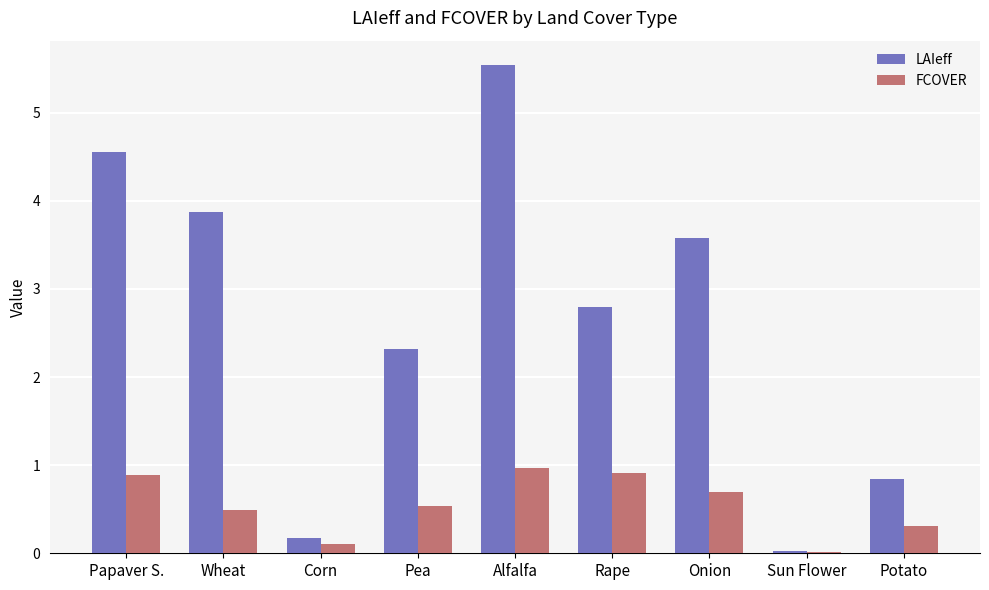

List the labels in order of LAIeff value, smallest first.

Sun Flower, Corn, Potato, Pea, Rape, Onion, Wheat, Papaver S., Alfalfa